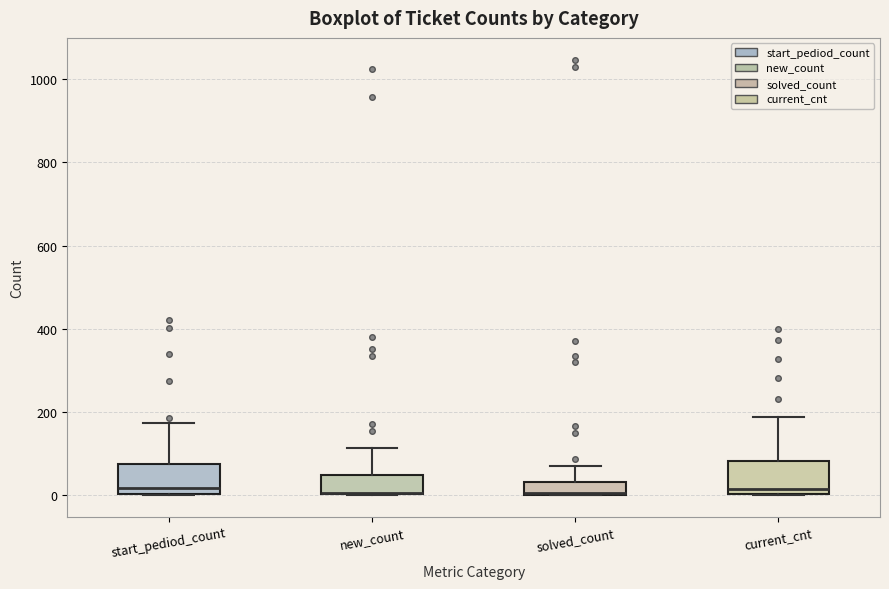

Where does the upper whisker of the box for current_cnt end on the y-axis? The values are not printed on the chart, so give them approximately, as read against the axis.

180